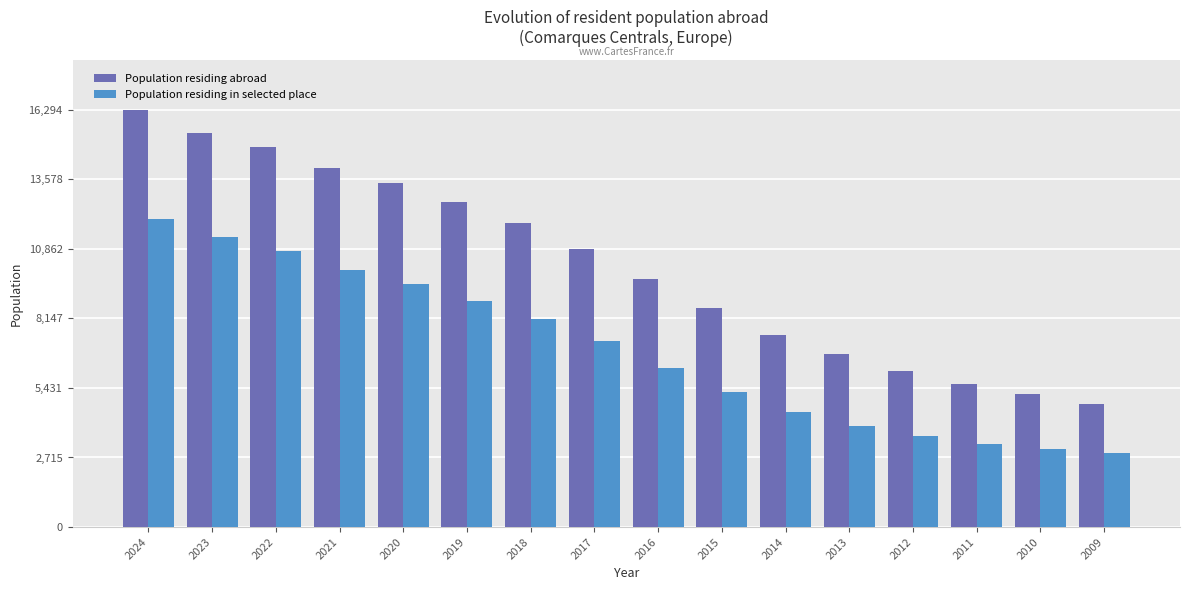

Reading left to right, transcribe all the data shown in this chart.

Population residing abroad: 16294	15364	14853	14004	13439	12675	11877	10872	9698	8537	7514	6772	6096	5600	5175	4820
Population residing in selected place: 12040	11341	10789	10036	9506	8825	8110	7266	6224	5270	4494	3952	3535	3240	3049	2901